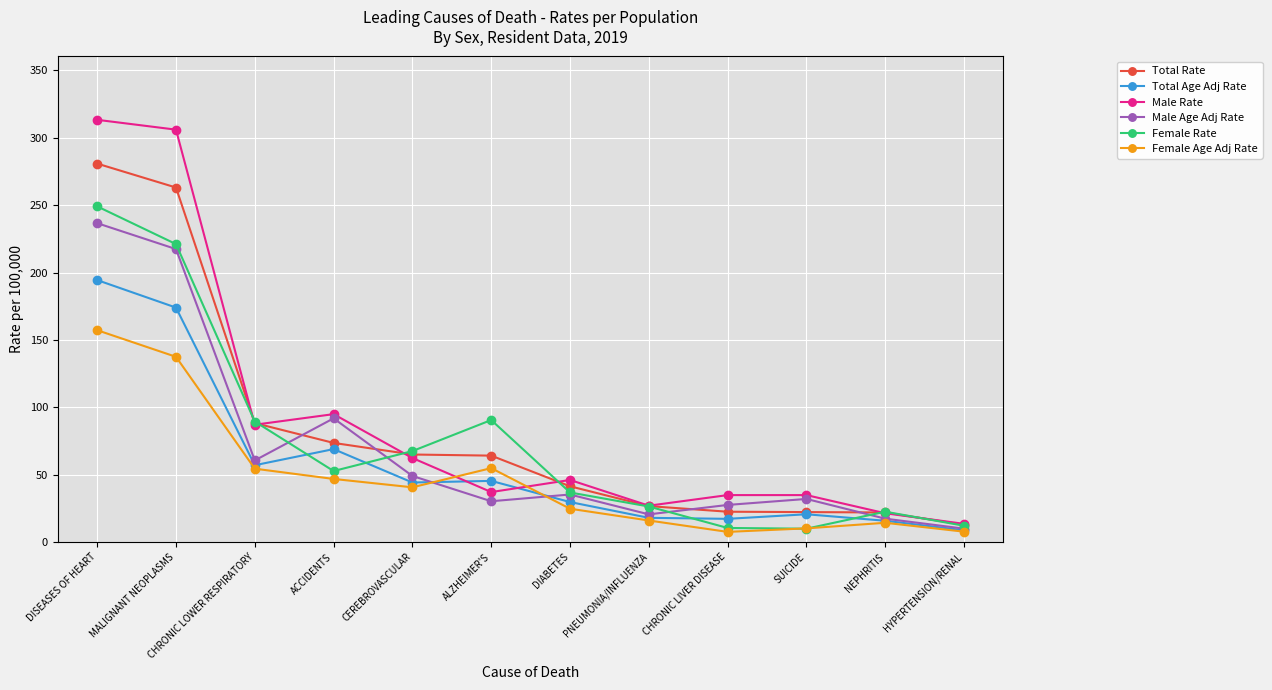

At which category is the sum across all series the highest?

DISEASES OF HEART